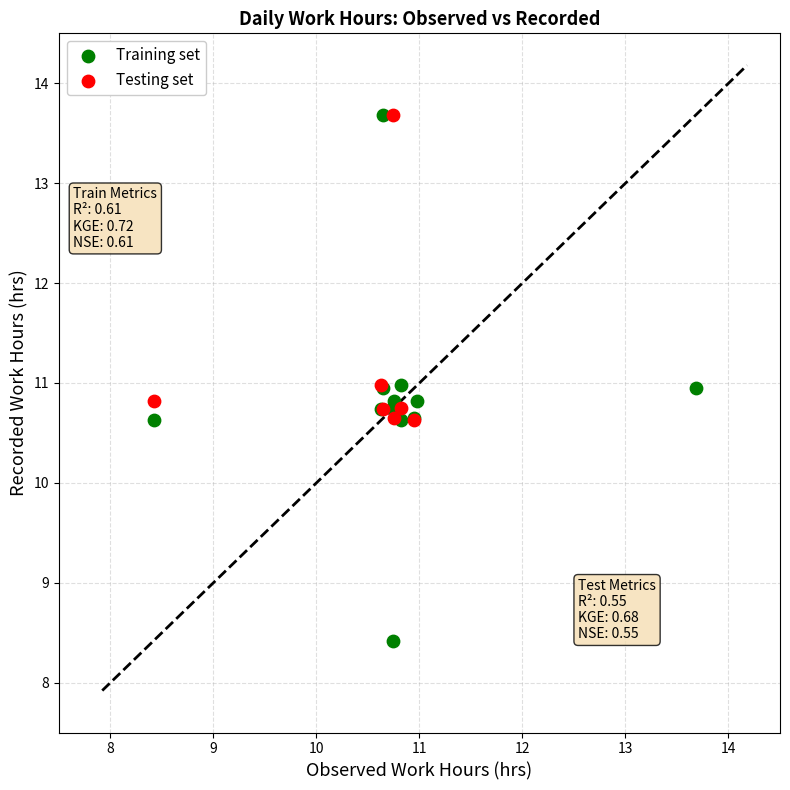

Which series reaches the minimum Y coordinate?

Training set